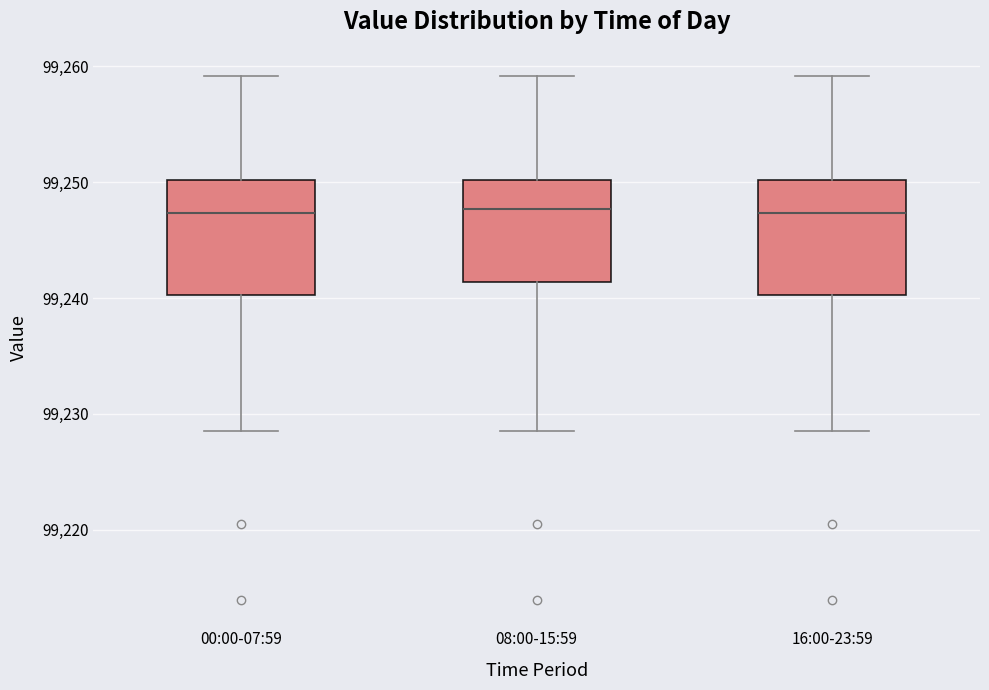

Reading left to right, transcribe this box plot: for each box, give where its median line is, the range the box spans, and where its two whiskers end, as read against the y-axis. The values are not printed on the chart, so give them approximately, as read against the axis.

00:00-07:59: median 99247, box 99240 to 99250, whiskers 99229 to 99259
08:00-15:59: median 99248, box 99241 to 99250, whiskers 99229 to 99259
16:00-23:59: median 99247, box 99240 to 99250, whiskers 99229 to 99259